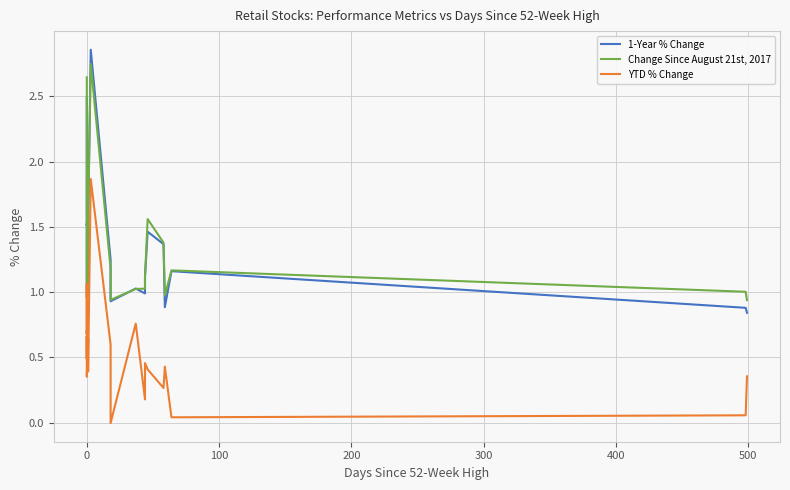

How many series are shown in this chart?

3